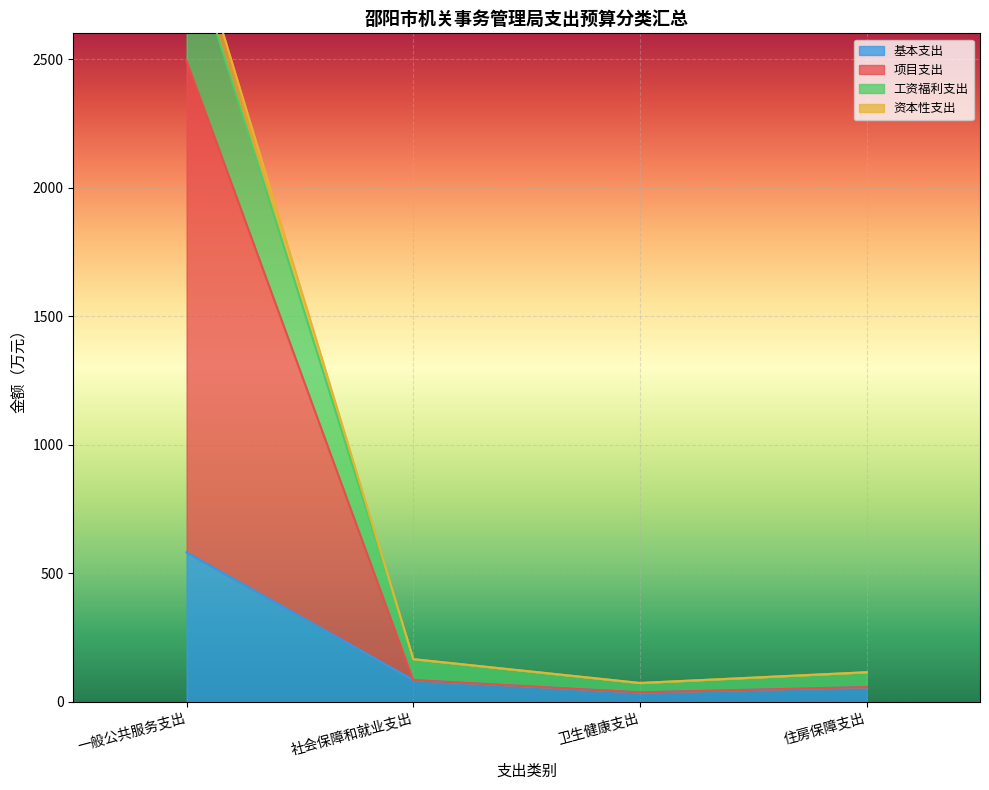

Which has a higher value, 一般公共服务支出 or 卫生健康支出?

一般公共服务支出